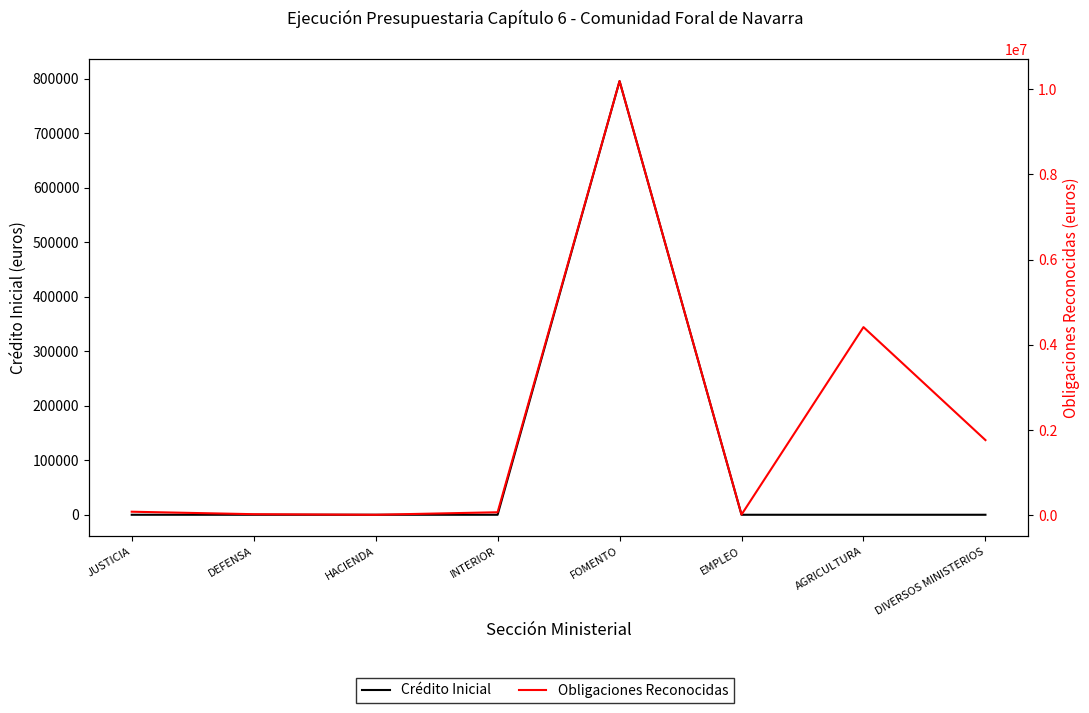

Which series changed the most between JUSTICIA and HACIENDA?

Obligaciones Reconocidas